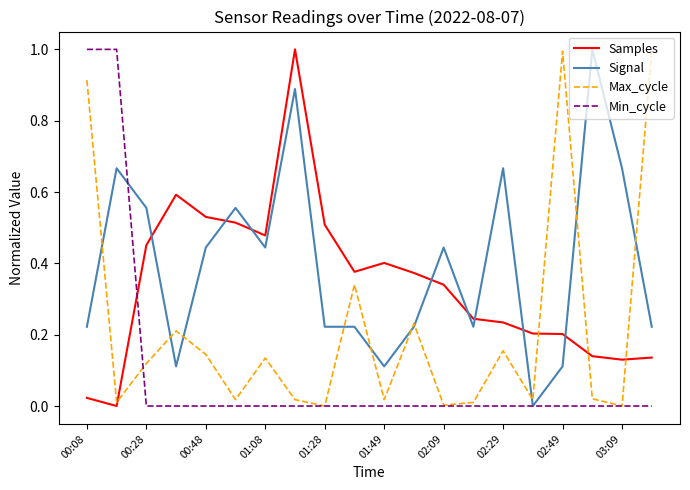

How many intersections are there between Min_cycle and Samples?

1